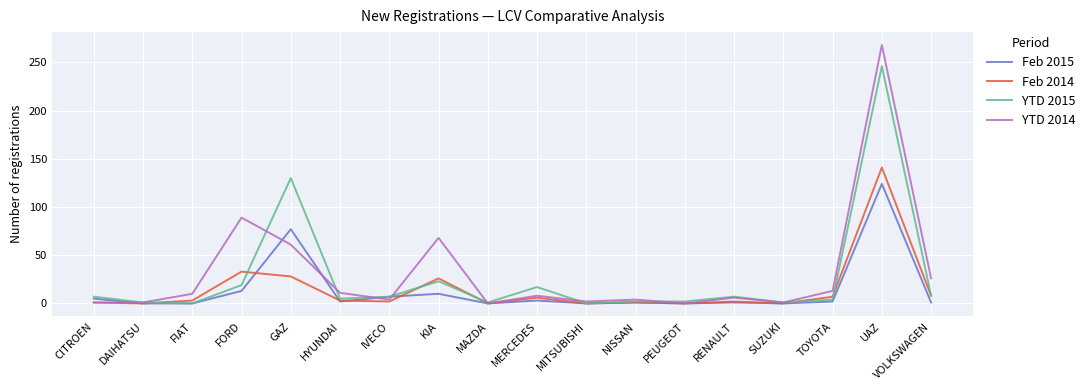

What is the spread (max minus min) of values at SUZUKI?

1